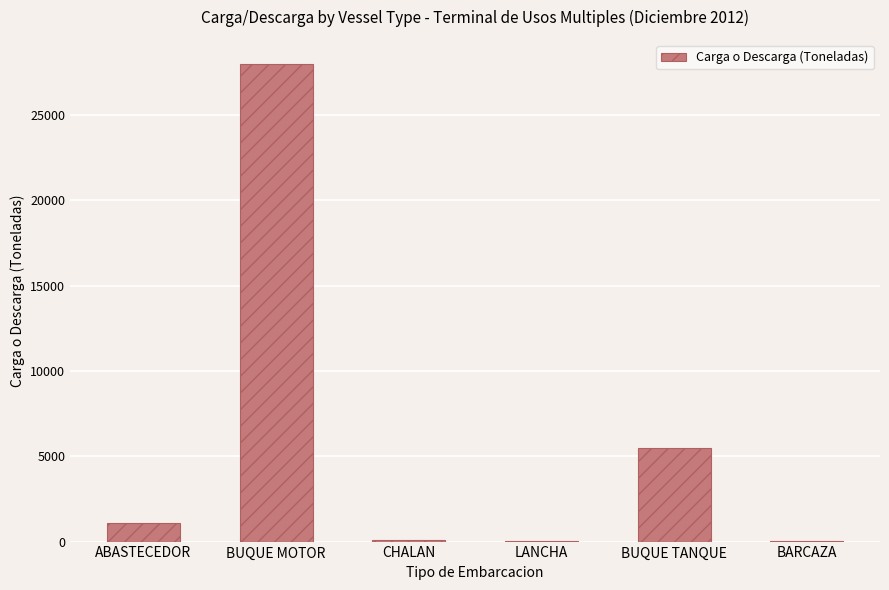

The chart shows a value of 8088.3 at BUQUE TANQUE. True or false?

False